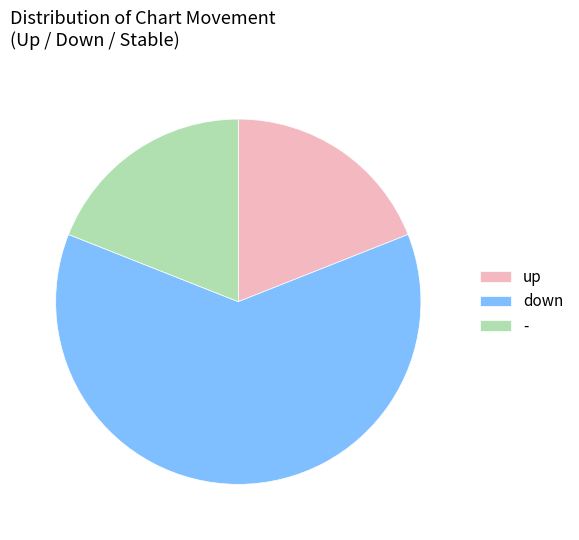

How many slices are in this pie chart?

3